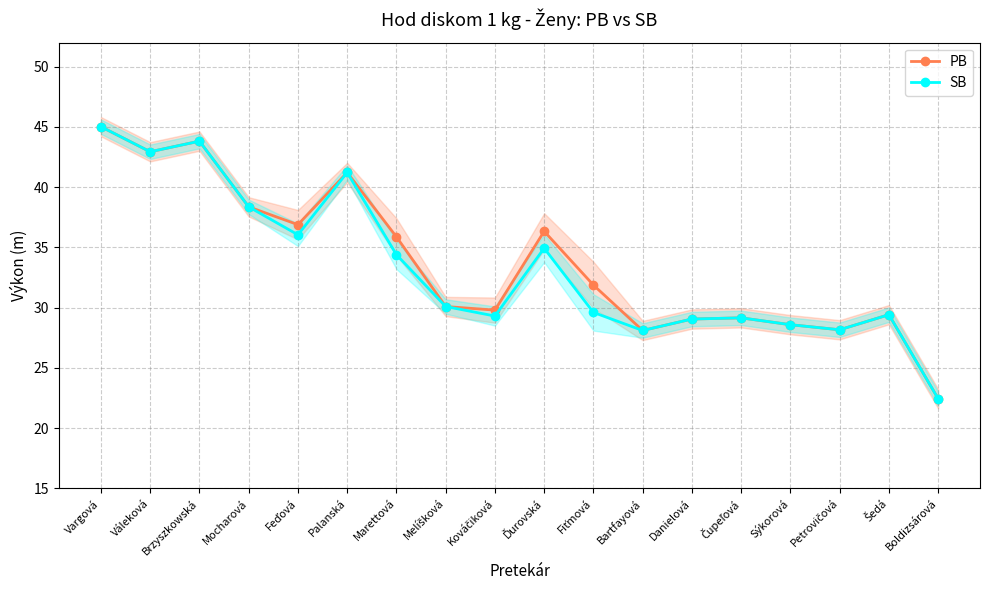

At which category does the chart reach its minimum across all series?

Boldizsárová